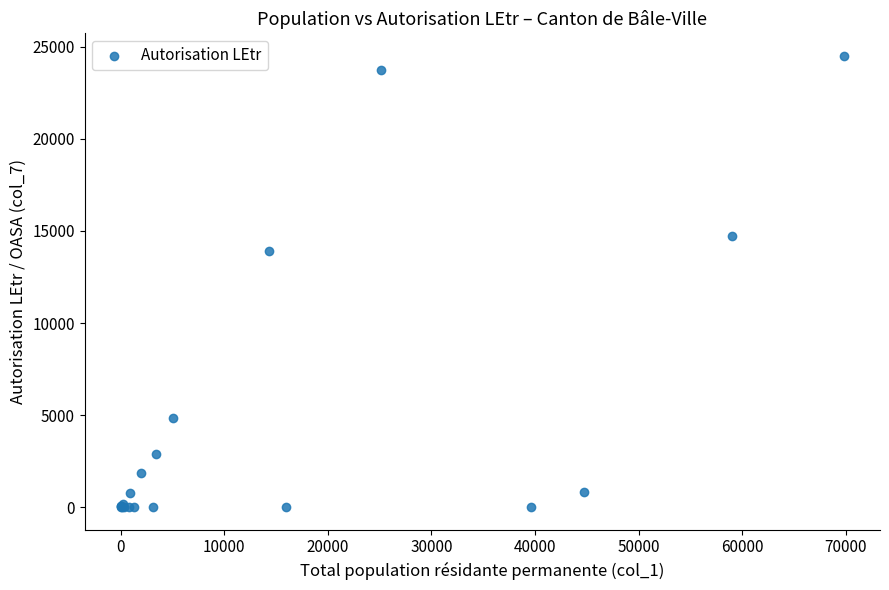

What Y value in the scatter plot is closest to 12257?

13938